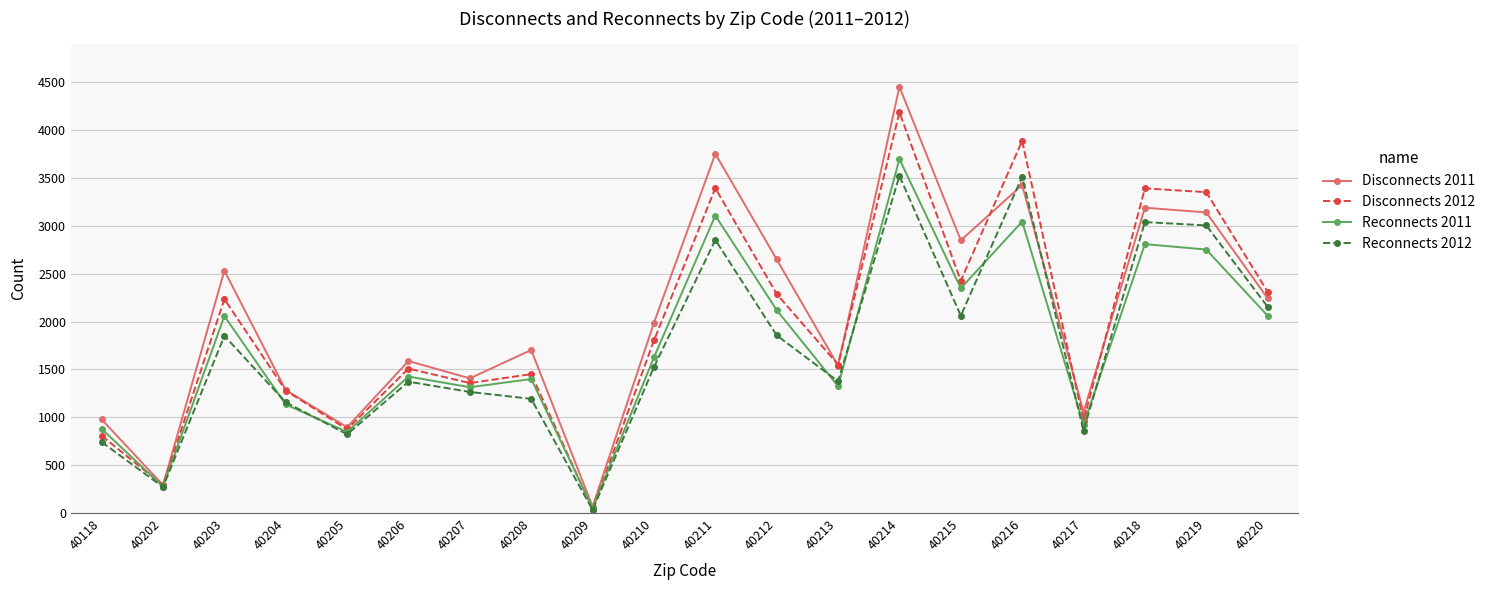

Is it true that Reconnects 2011 equals 1270 at 40212?

False